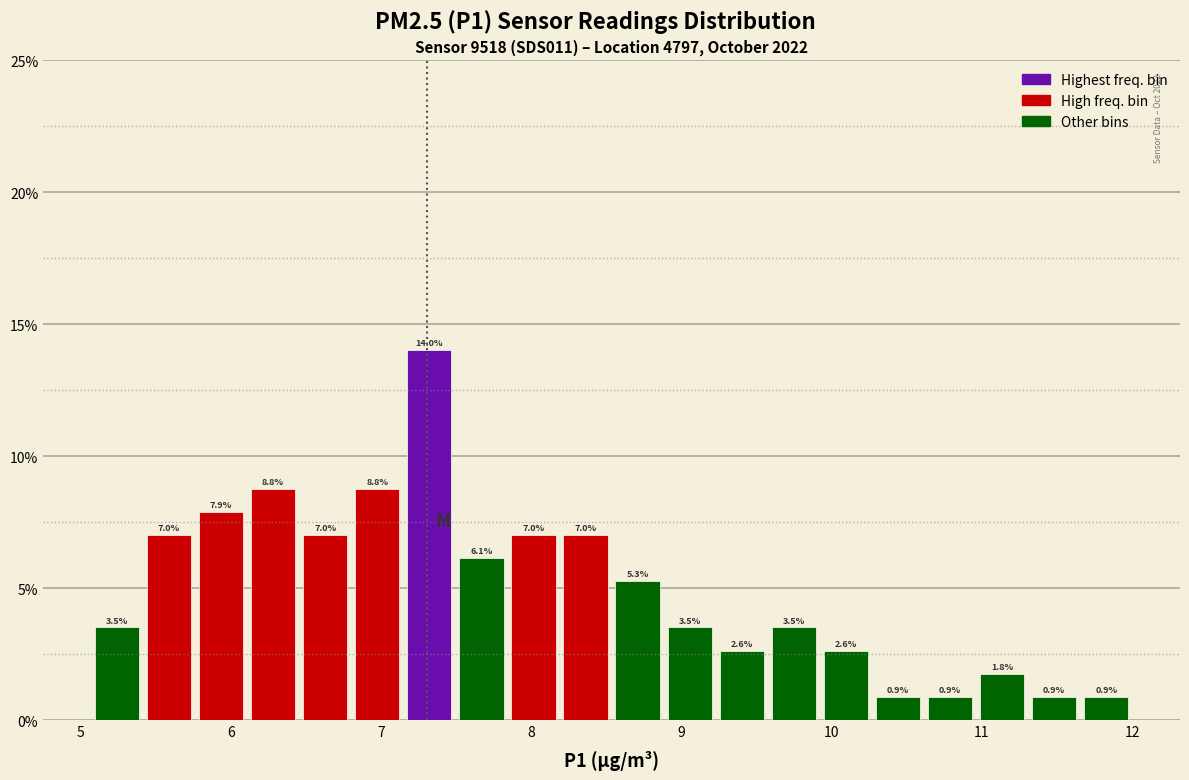

Read against the x-axis, roughly where is the centre of the tallest bar?

7.3